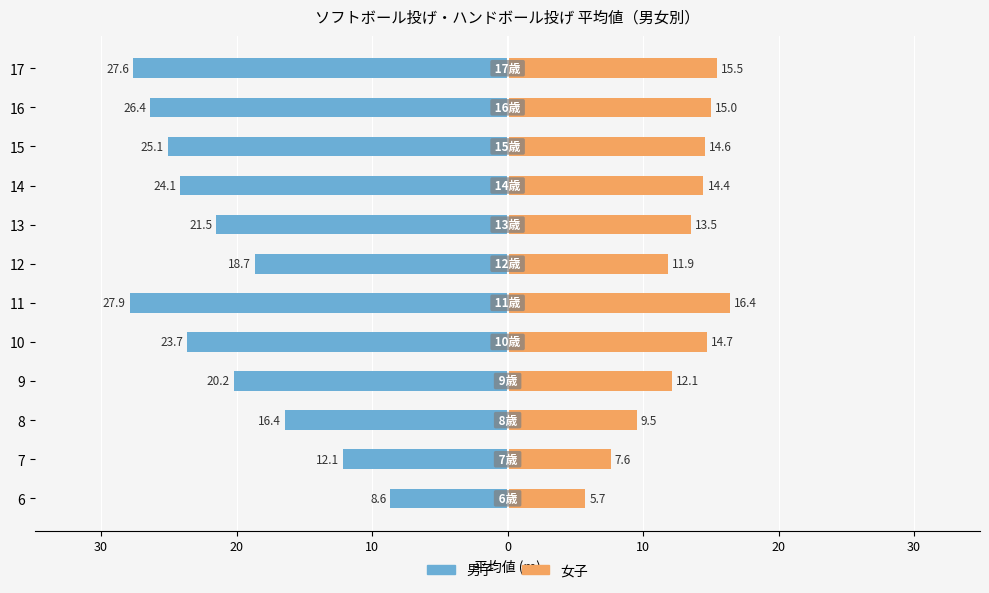

True or false: 女子 has a value of 12.6 at 8.

False